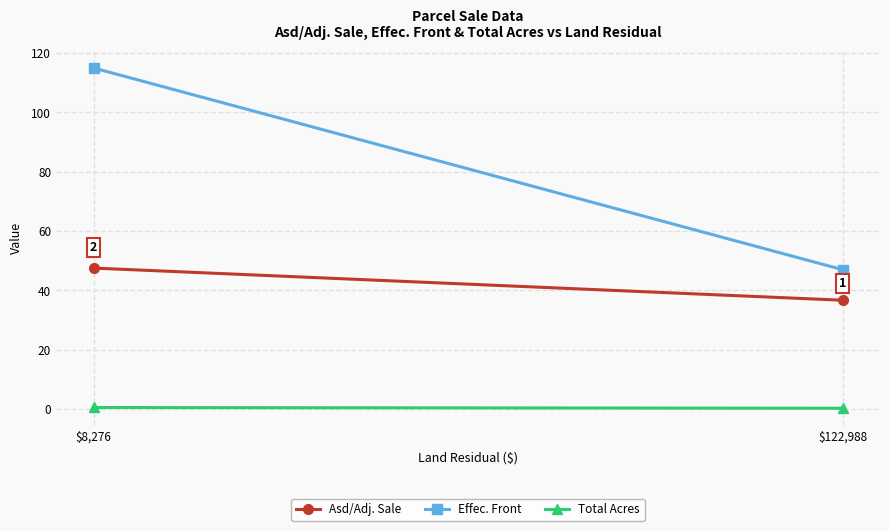

Reading left to right, list all the values displayed in this chart.

Asd/Adj. Sale: $122,988=36.7	$8,276=47.5
Effec. Front: $122,988=47.0	$8,276=115.0
Total Acres: $122,988=0.3	$8,276=0.5